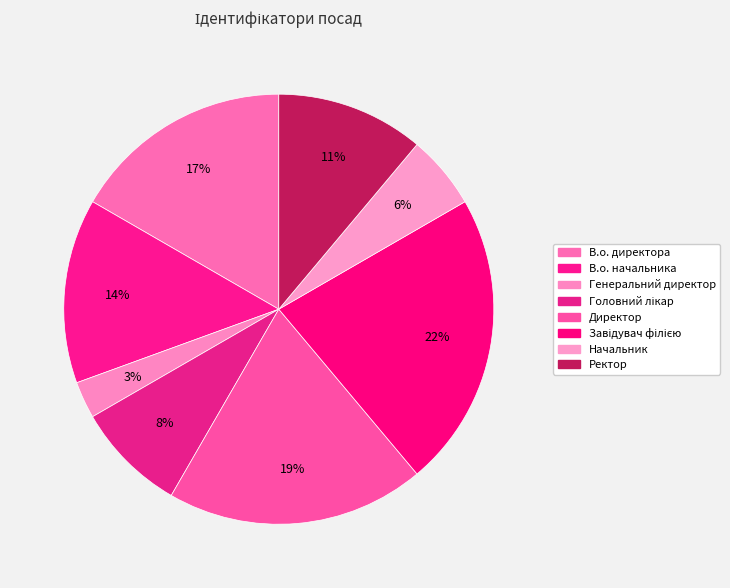

Is there a majority slice in this chart?

No